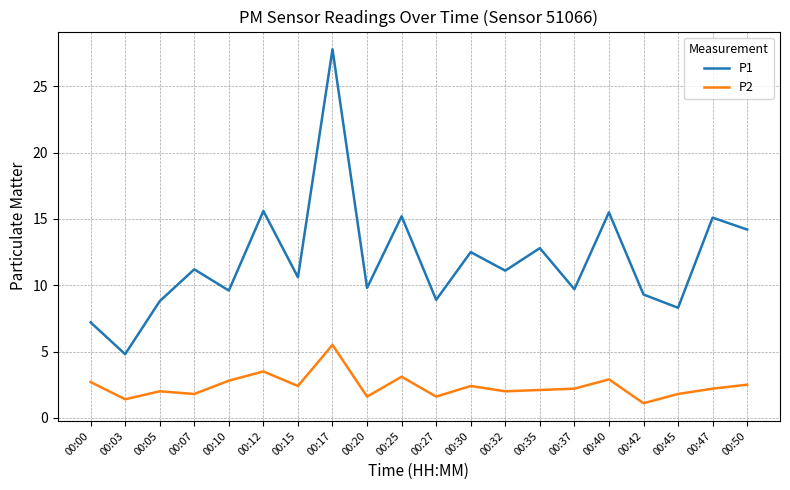

True or false: P1 and P2 cross at least once.

False